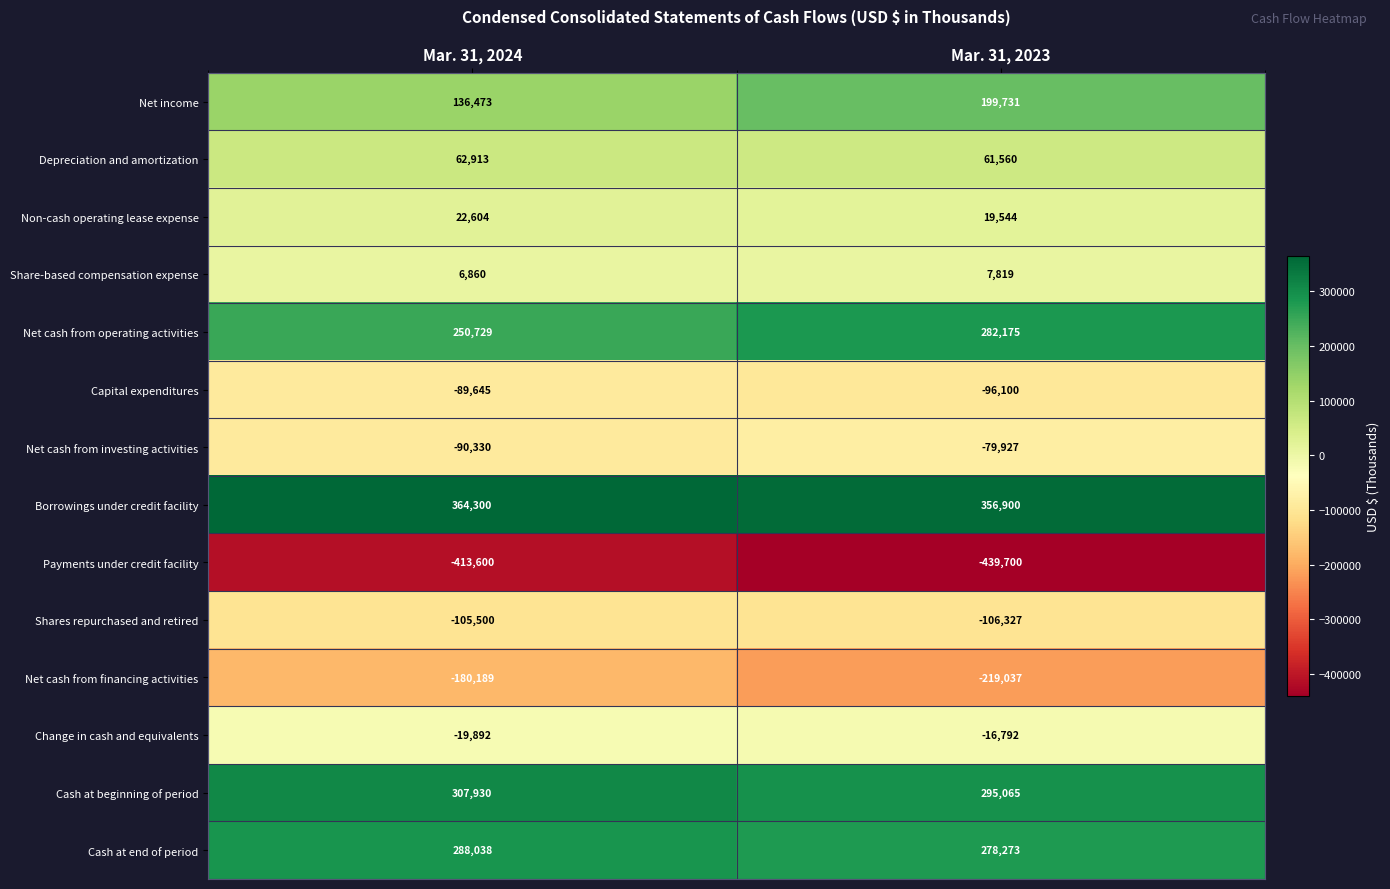

What is the difference between the maximum and minimum values in the Payments under credit facility series?

26100